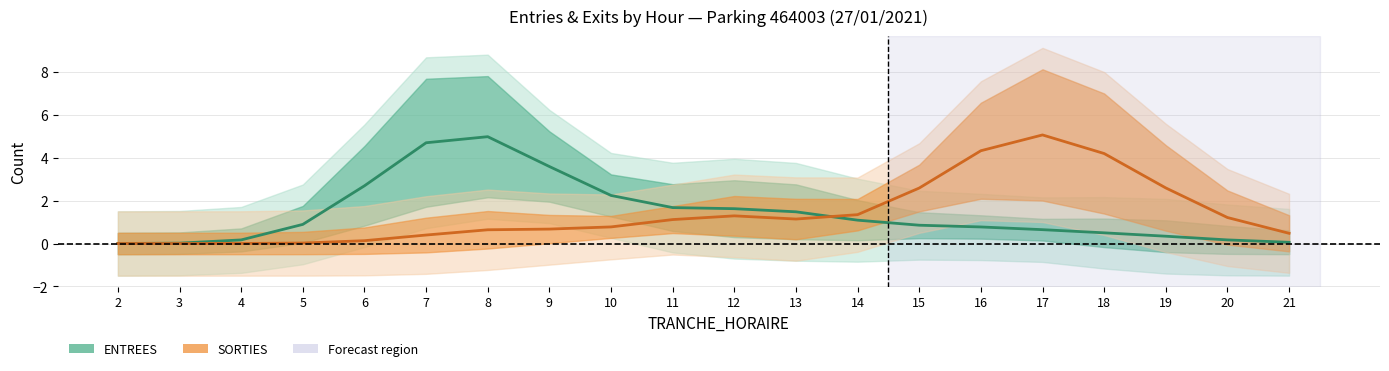

Which category has the highest value across all series?

17